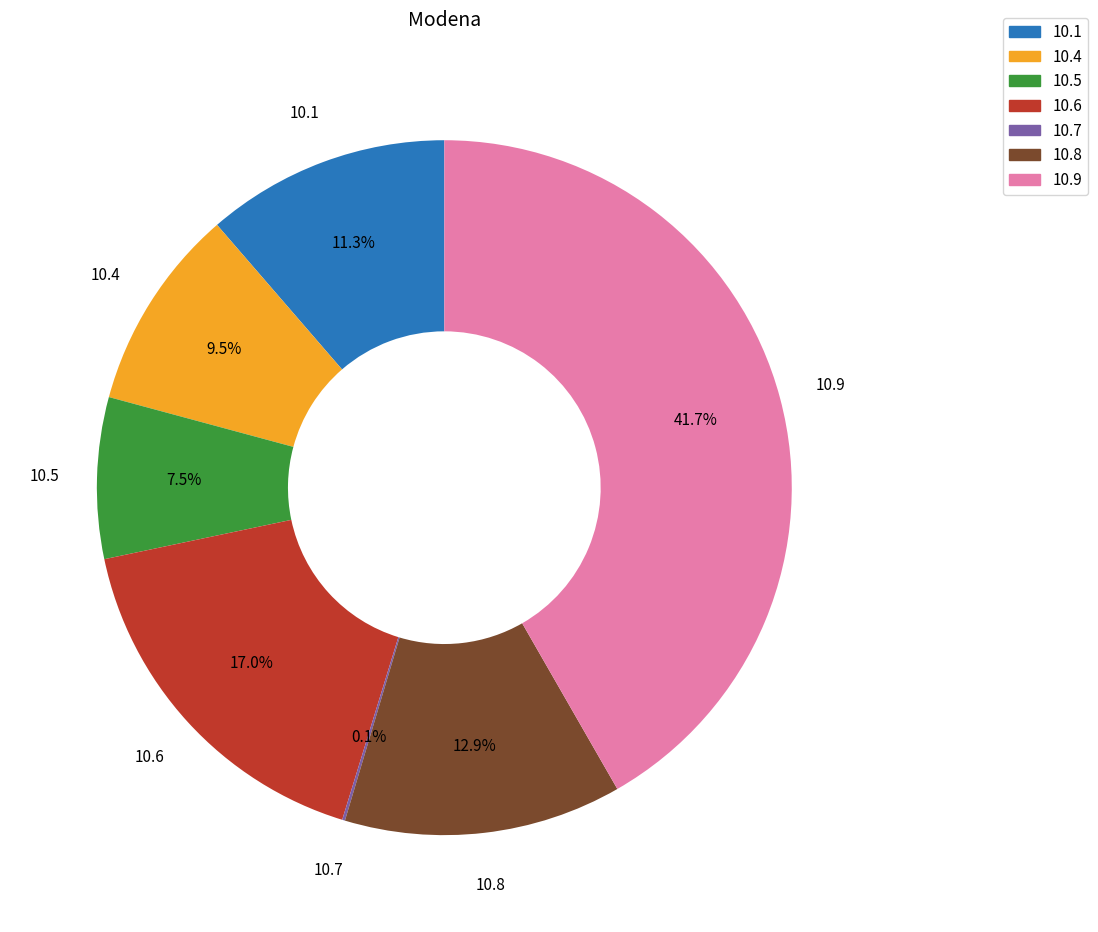

Which slice is the largest?

10.9